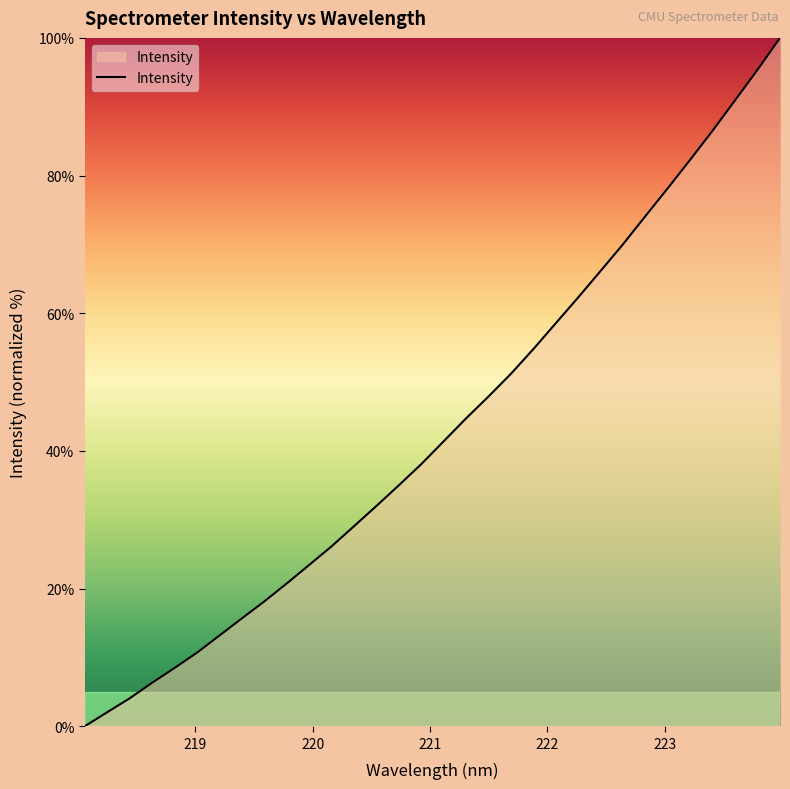

What is the maximum value shown in the chart?

100.0